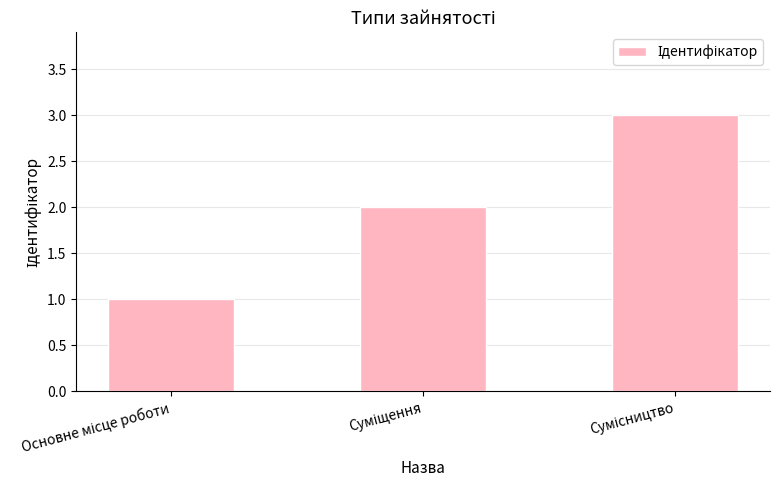

What is the sum of all values?

6